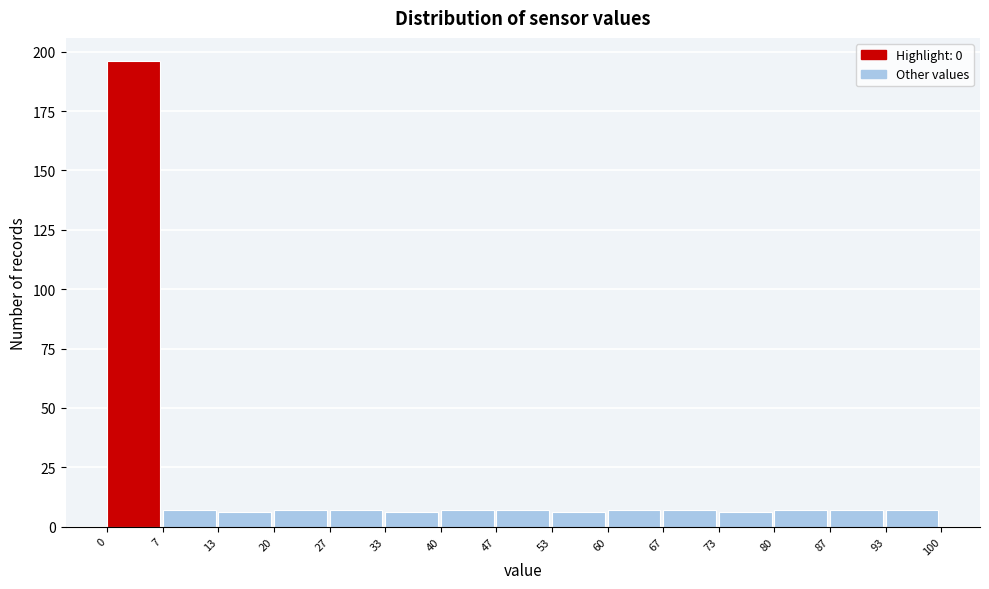

Reading left to right, transcribe this chart: for each bar, give the range it covers on the x-axis and its height. The values are not printed on the chart, so give them approximately, as read against the axis.

0 to 7: 195
7 to 13: 5
13 to 20: 5
20 to 27: 5
27 to 33: 5
33 to 40: 5
40 to 47: 5
47 to 53: 5
53 to 60: 5
60 to 67: 5
67 to 73: 5
73 to 80: 5
80 to 87: 5
87 to 93: 5
93 to 100: 5